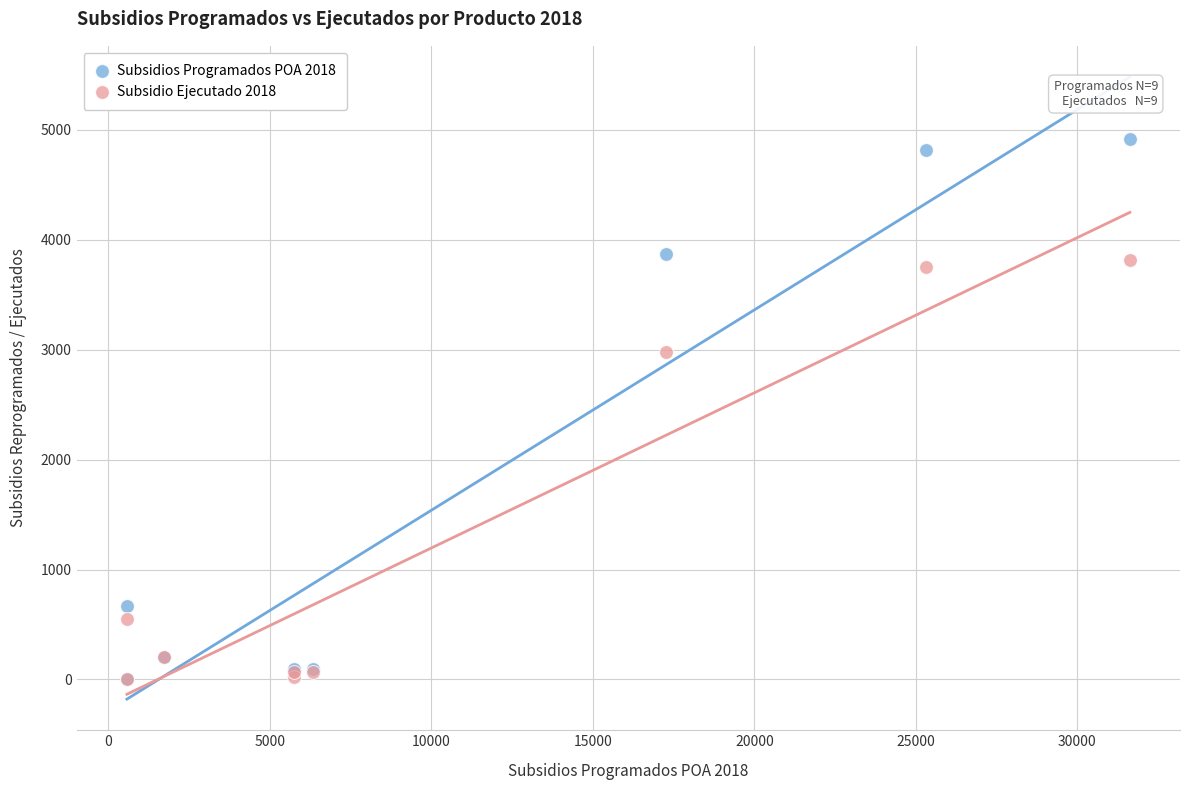

In the Subsidio Ejecutado 2018 series, what Y value is closest to 1908?

2976